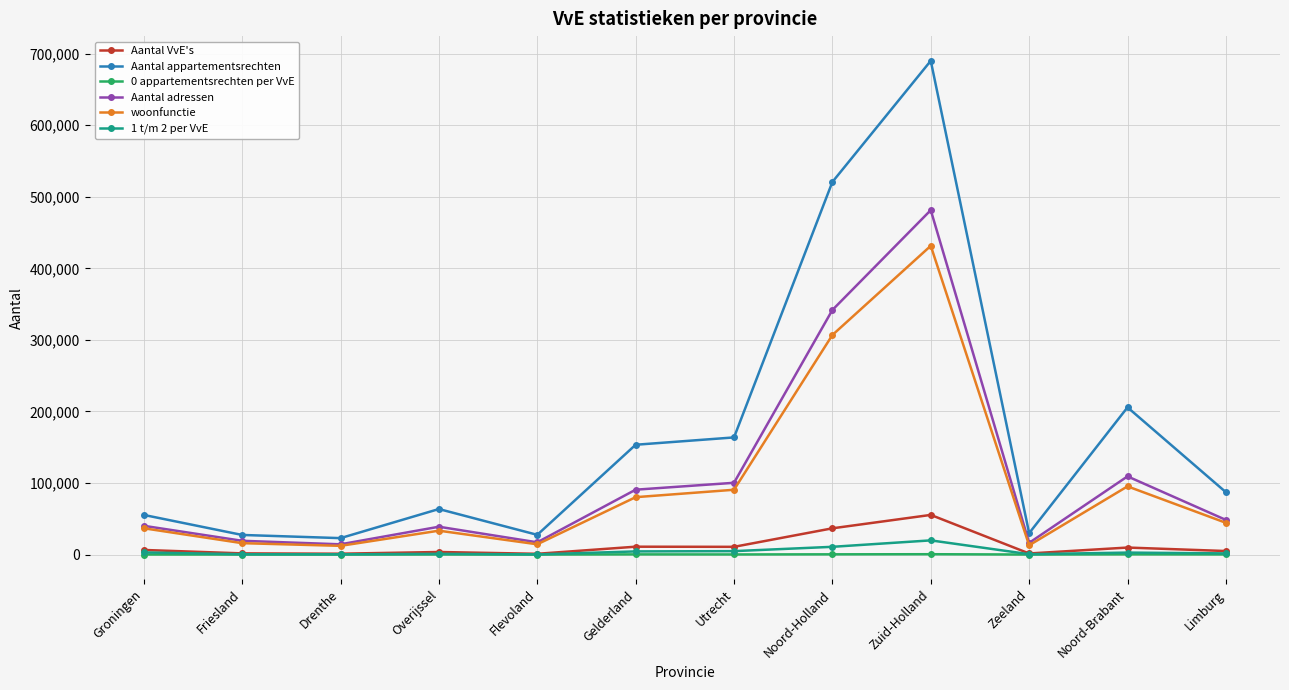

The 0 appartementsrechten per VvE series shows 310 at Noord-Holland. True or false?

True